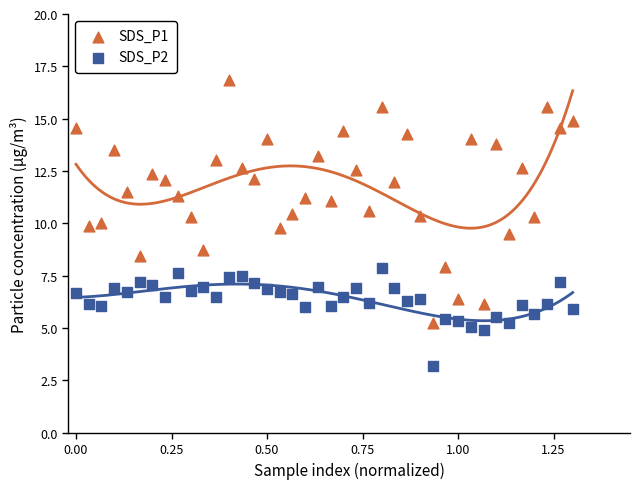

Which series contains the highest Y value?

SDS_P1